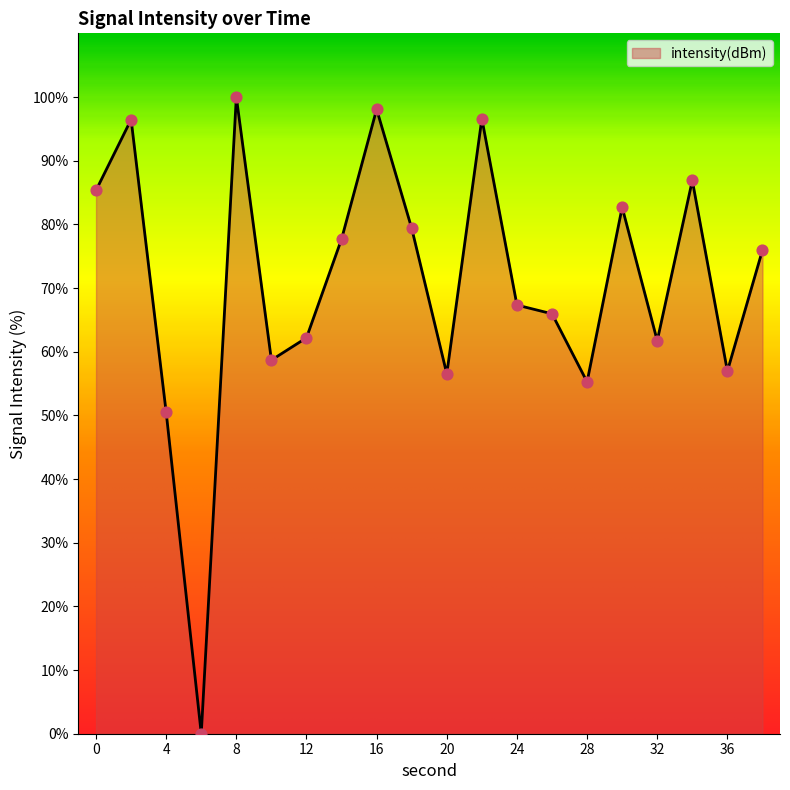

What is the greatest value displayed?

100.0